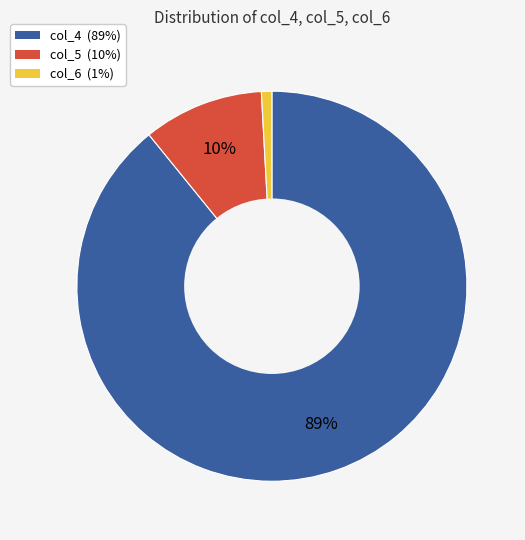

To the nearest percent, what is the difference between the largest and smallest slice percentages?

88%